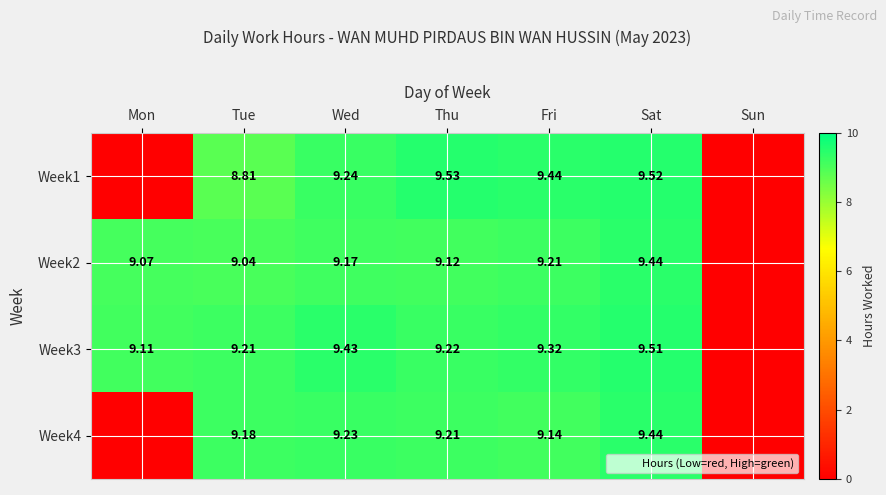

Where does the Week3 series first go above 9?

Mon